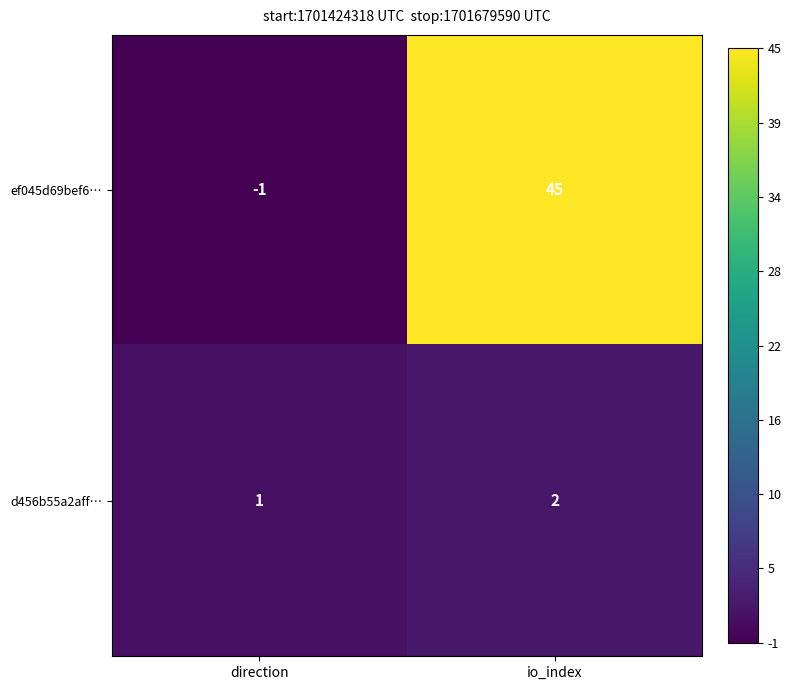

Which series changed the most between direction and io_index?

ef045d69bef6…